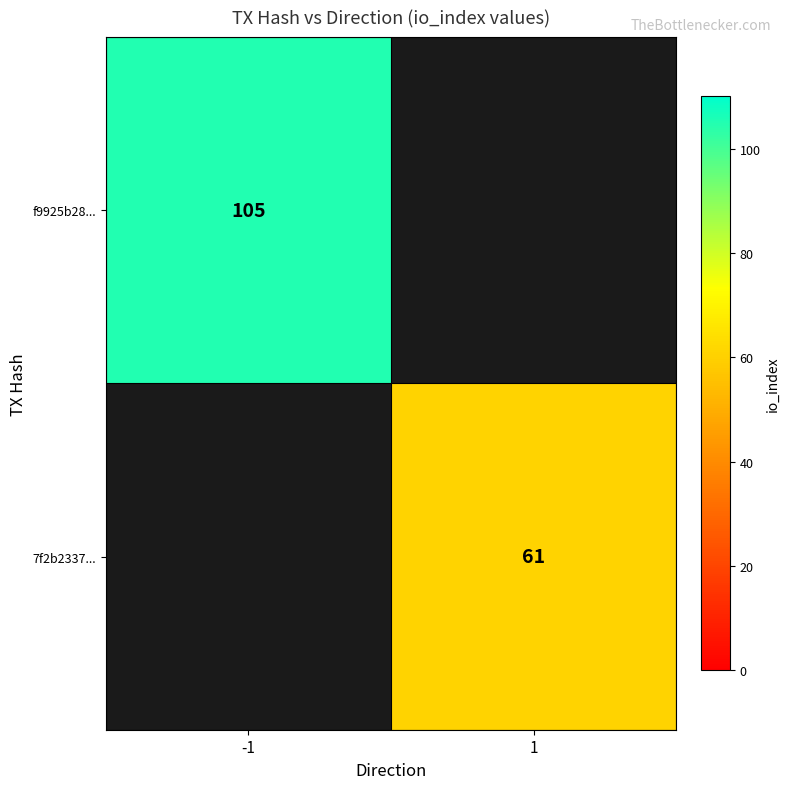

What is the sum of the 7f2b2337... values at -1 and 1?

61